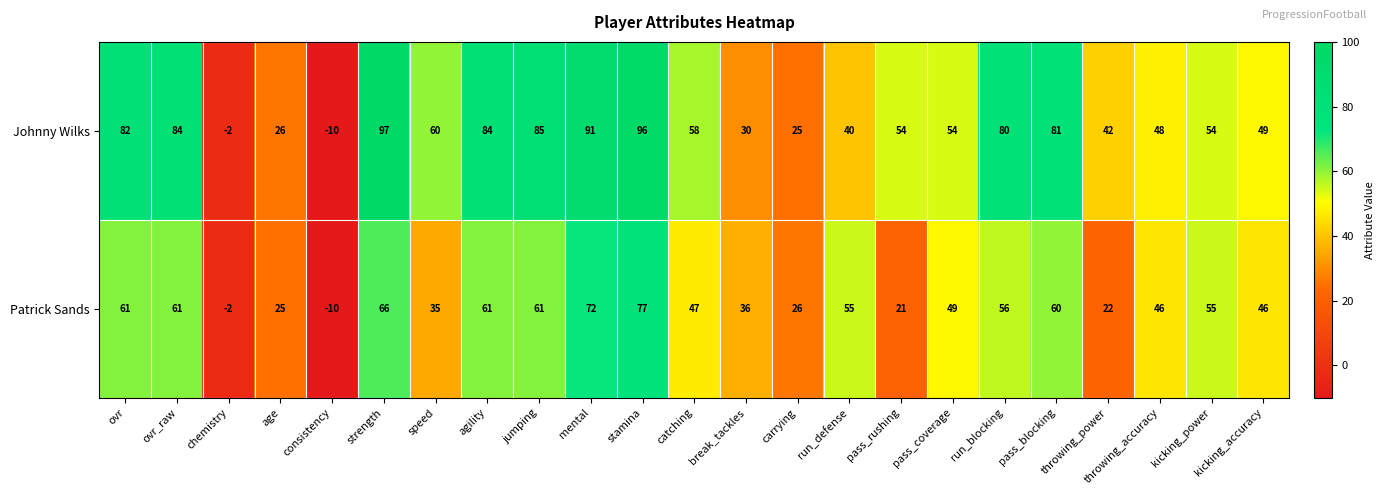

Which category has the lowest value in the Johnny Wilks series?

consistency